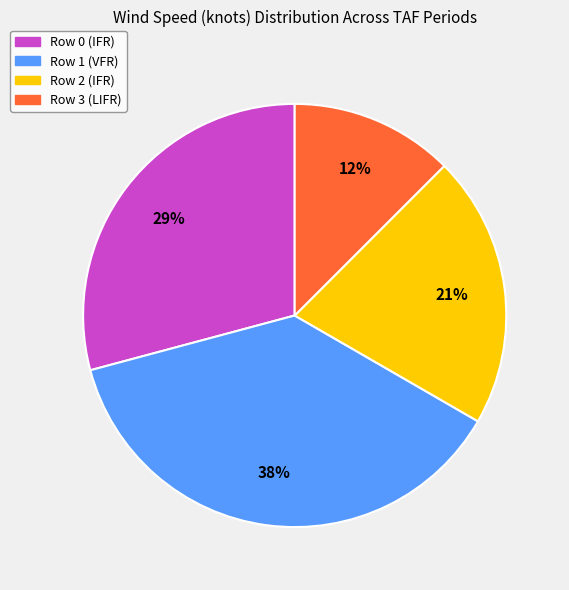

Is it true that Row 1 (VFR) is 24% of the pie?

False